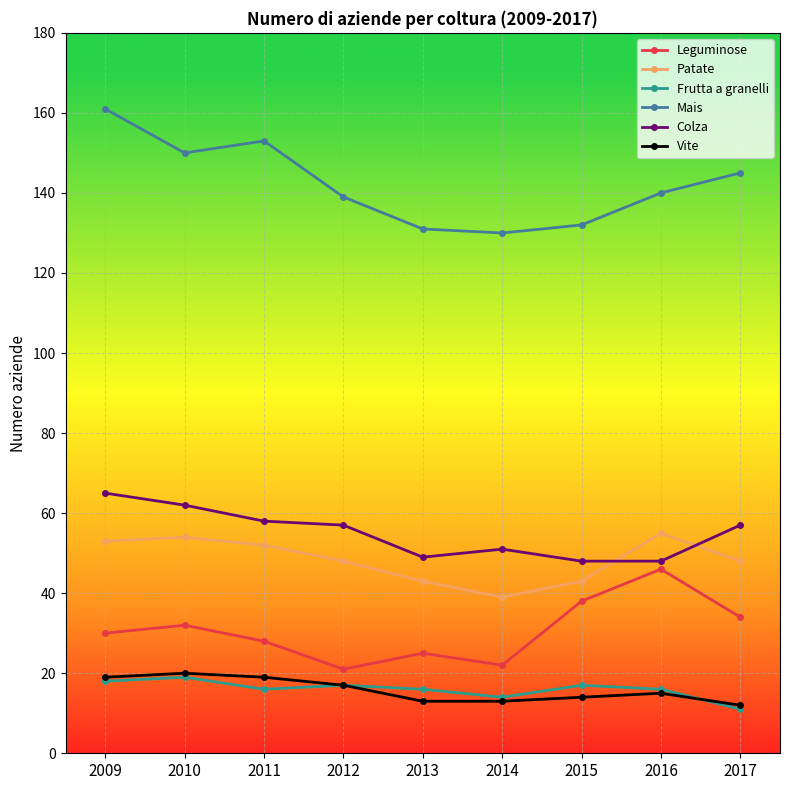

Where does the Patate series first go above 48?

2009